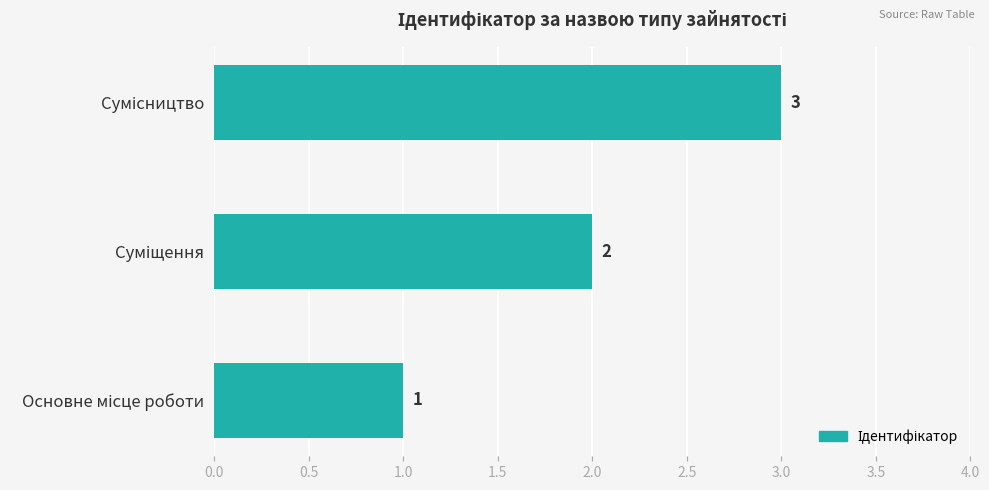

What is the greatest value displayed?

3